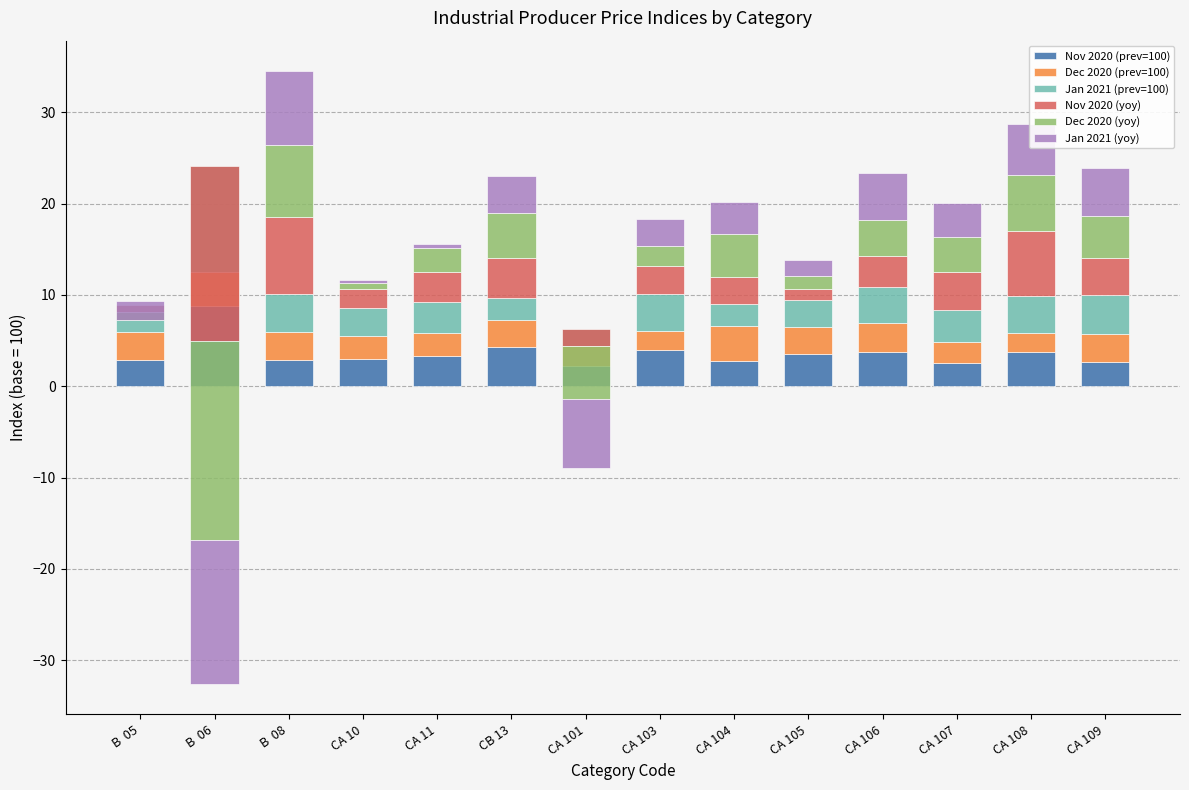

What is the label of the 14th bar from the left?

CA 109